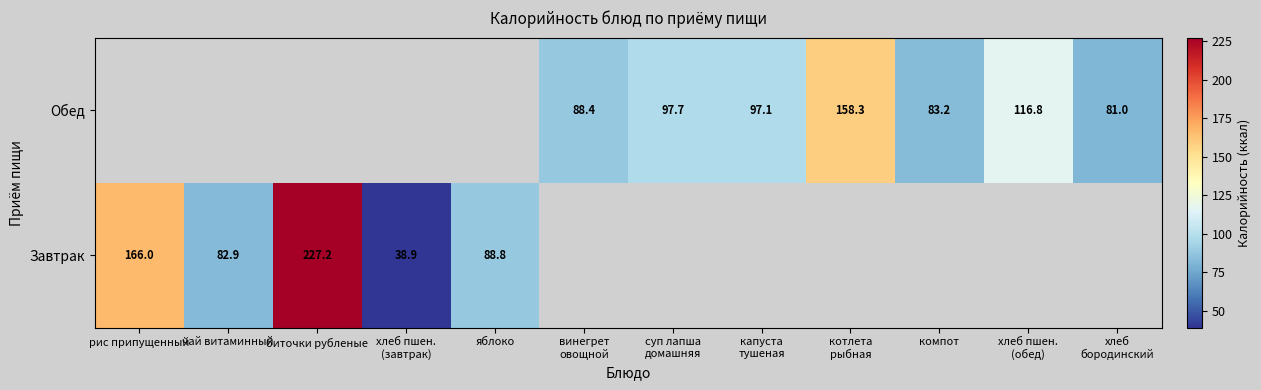

List the series in order of their overall mean, lowest first.

Завтрак, Обед